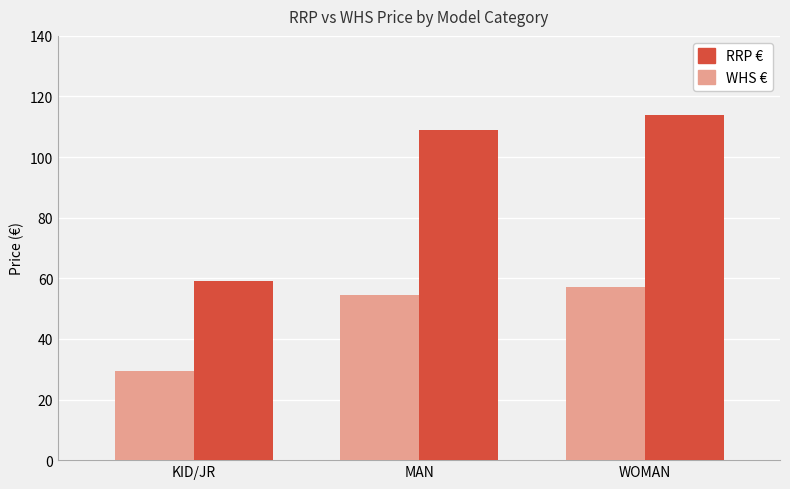

Which category has the highest value in the RRP € series?

WOMAN